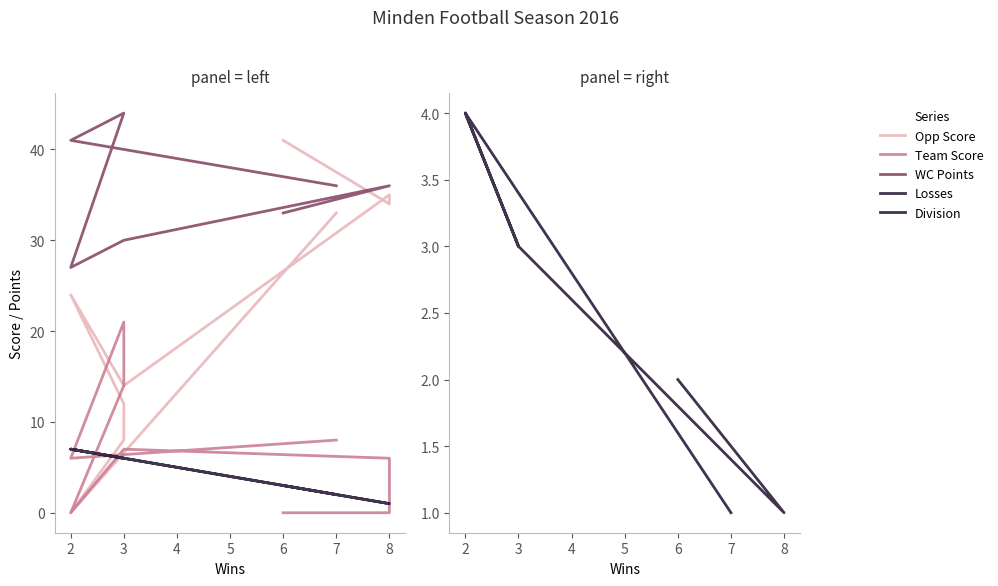

What is the value of the WC Points point at the 5th from the left?

27